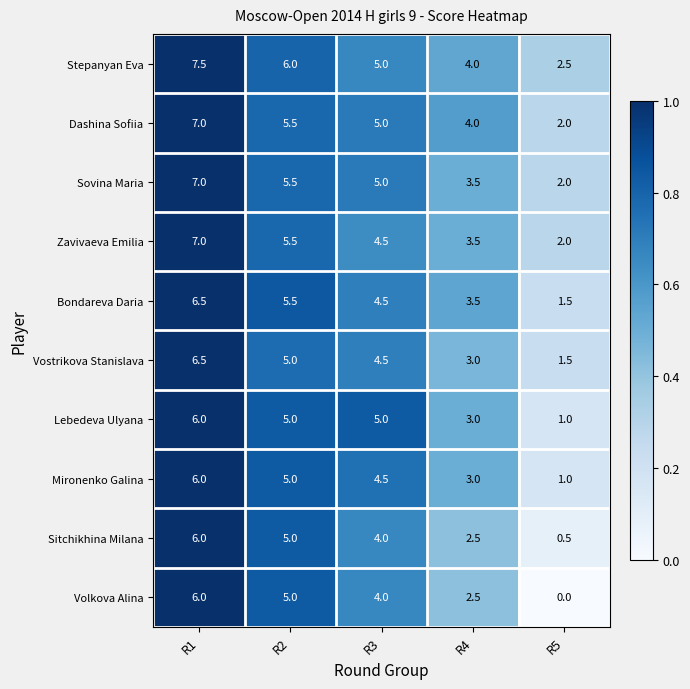

Is the value of Stepanyan Eva at R5 greater than the value of Sitchikhina Milana at R2?

No